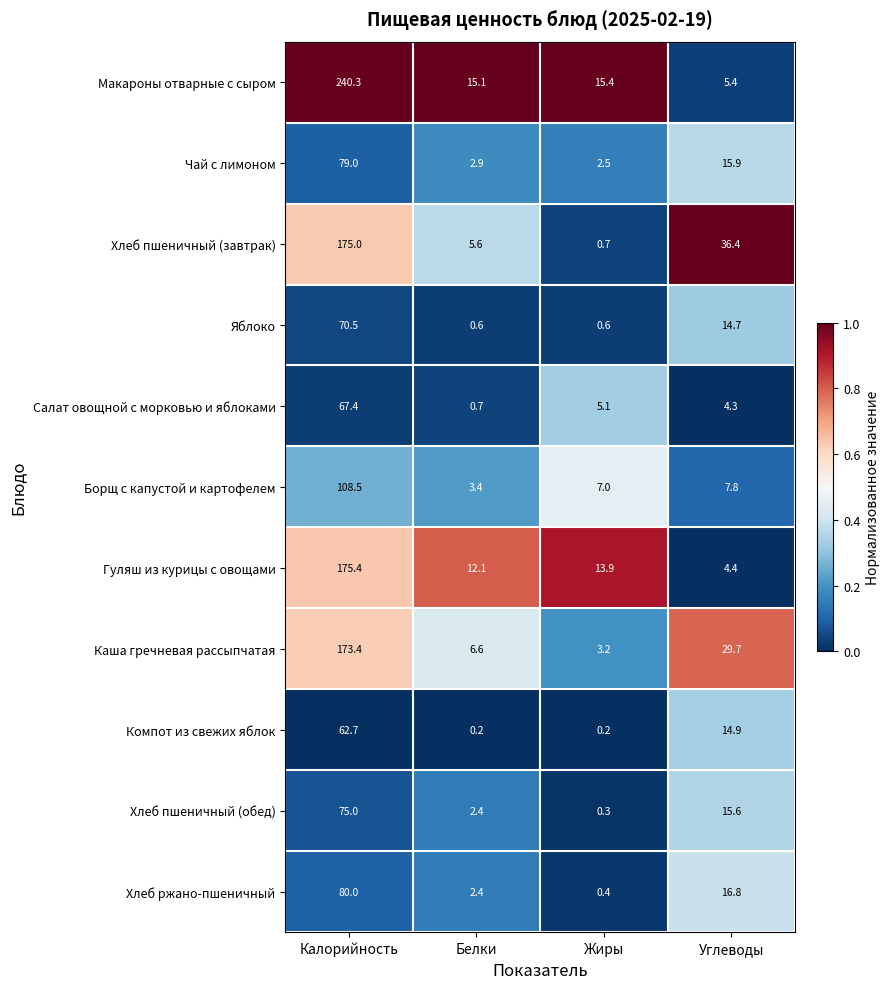

Which series has the widest spread of values?

Макароны отварные с сыром